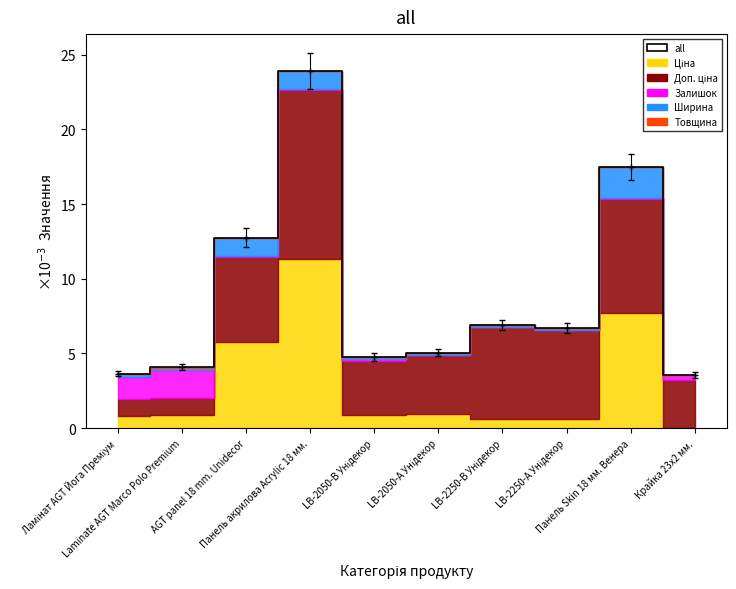

Does the chart display data point markers on the line(s)?

No